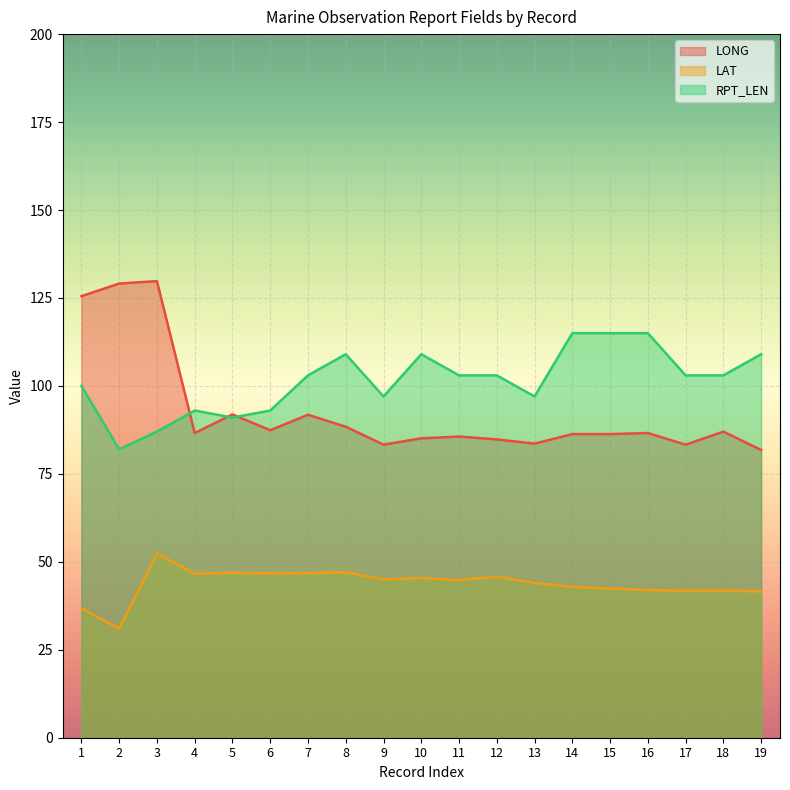

Reading left to right, transcribe all the data shown in this chart.

LONG: 1=125.5	2=129.1	3=129.8	4=86.6	5=91.9	6=87.4	7=91.8	8=88.4	9=83.3	10=85.1	11=85.6	12=84.8	13=83.6	14=86.3	15=86.3	16=86.6	17=83.3	18=87.0	19=81.8
LAT: 1=36.8	2=31.0	3=52.4	4=46.6	5=46.9	6=46.7	7=46.8	8=47.0	9=45.0	10=45.4	11=44.8	12=45.8	13=44.0	14=42.9	15=42.4	16=42.0	17=41.7	18=41.8	19=41.6
RPT_LEN: 1=100.0	2=82.0	3=87.0	4=93.0	5=91.0	6=93.0	7=103.0	8=109.0	9=97.0	10=109.0	11=103.0	12=103.0	13=97.0	14=115.0	15=115.0	16=115.0	17=103.0	18=103.0	19=109.0